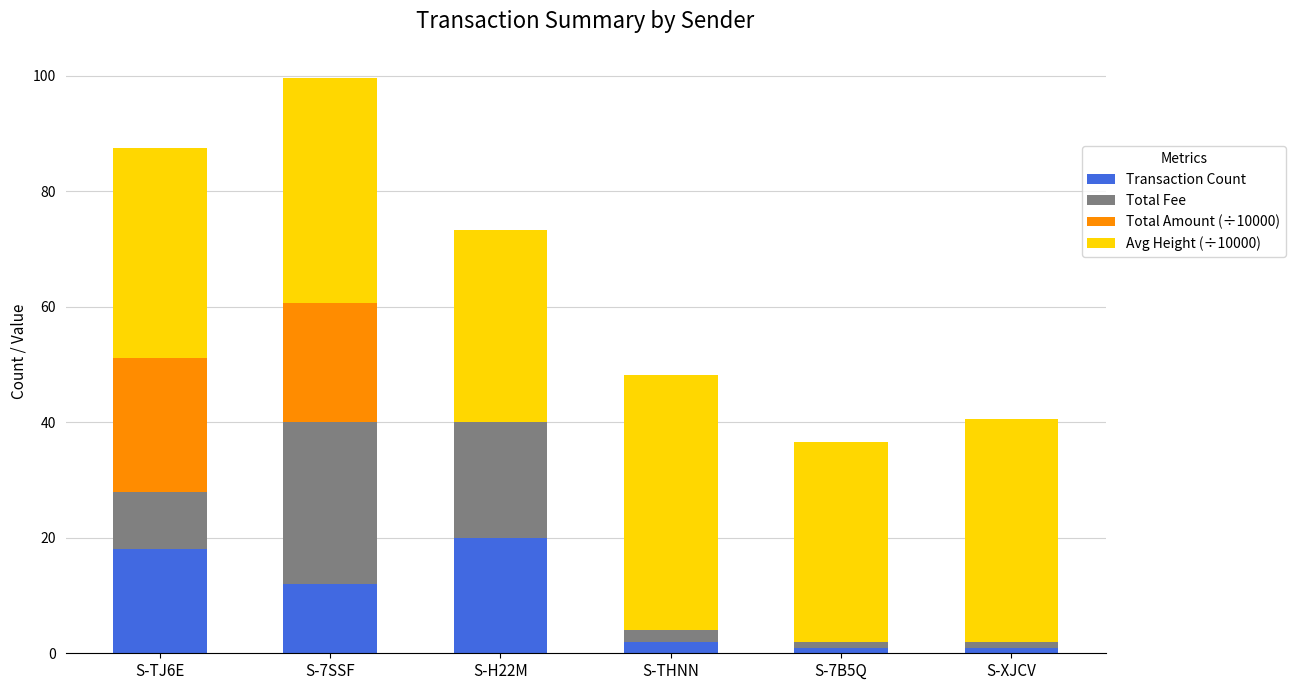

What is the total value across all series at S-TJ6E?

87.5